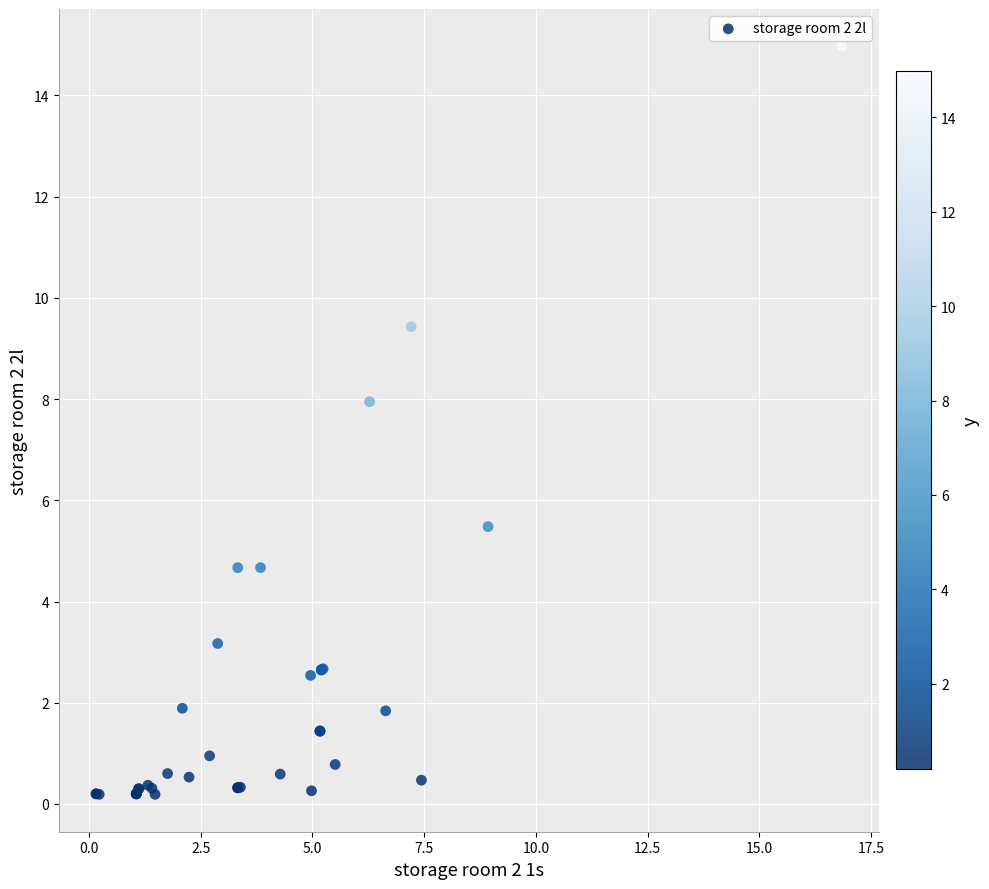

What Y value in the scatter plot is closest to 7?

8.0